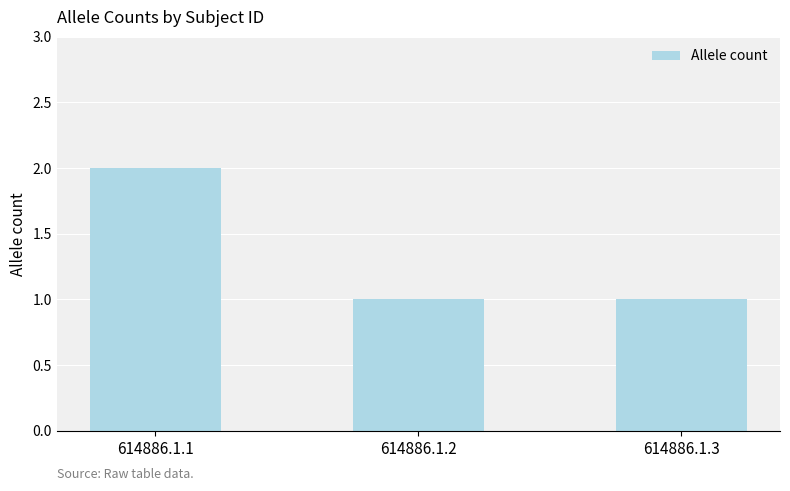

True or false: the data shows 3 at 614886.1.1.

False